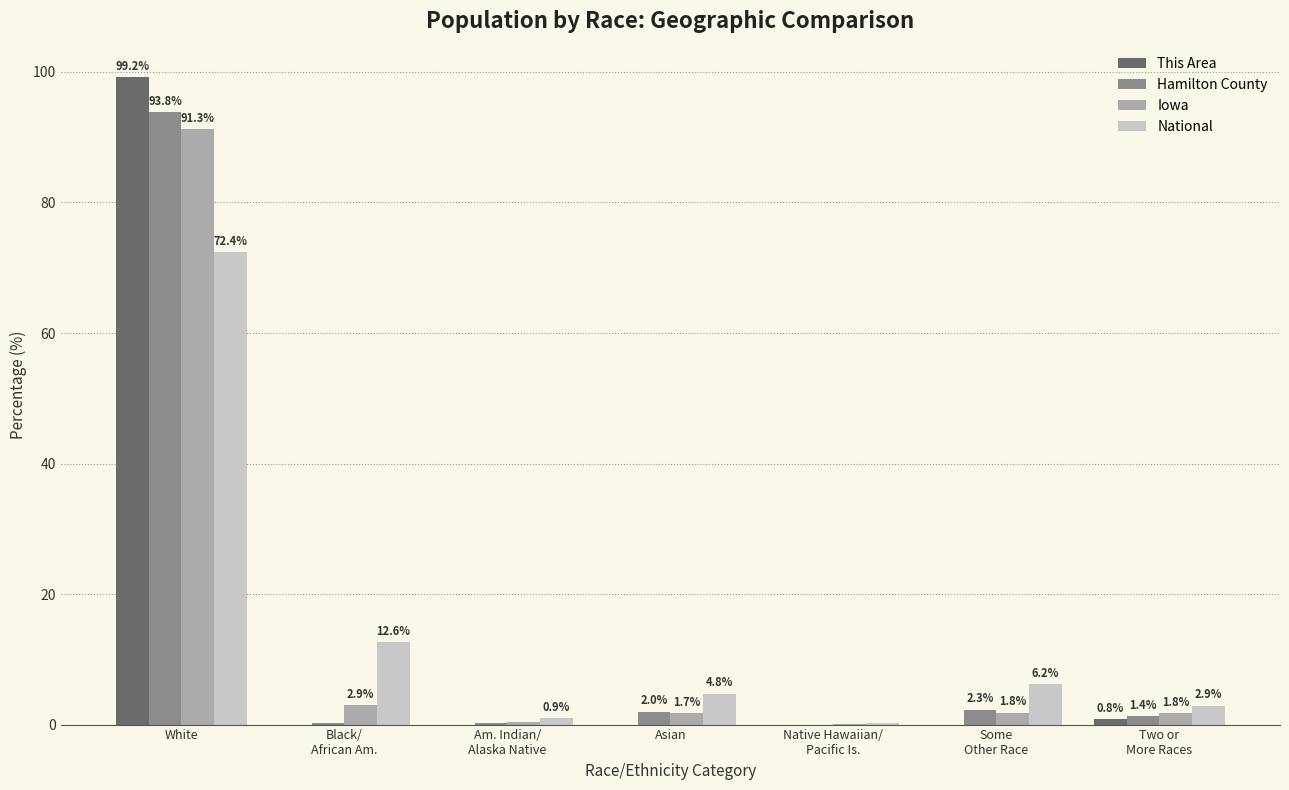

How many distinct data groups are displayed?

4